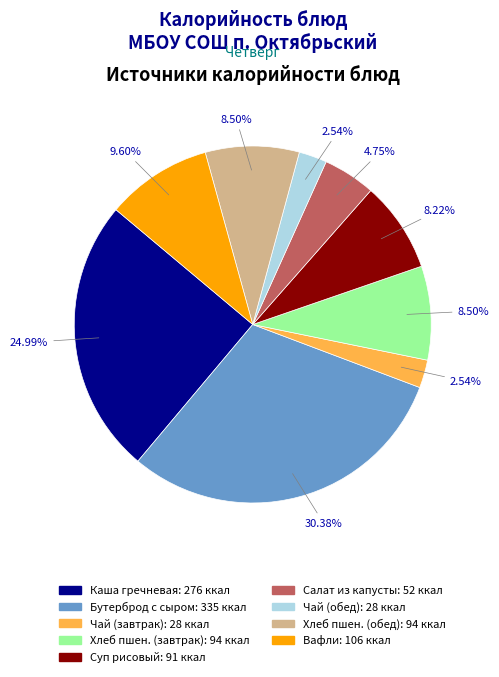

Does any single category account for the majority?

No